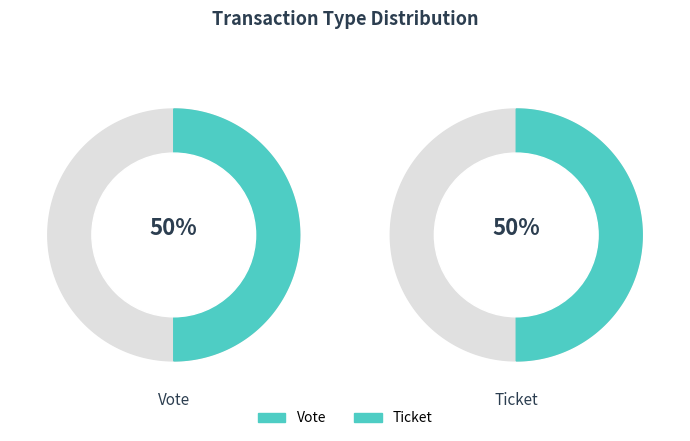

To the nearest percent, what is the average slice percentage?

50%